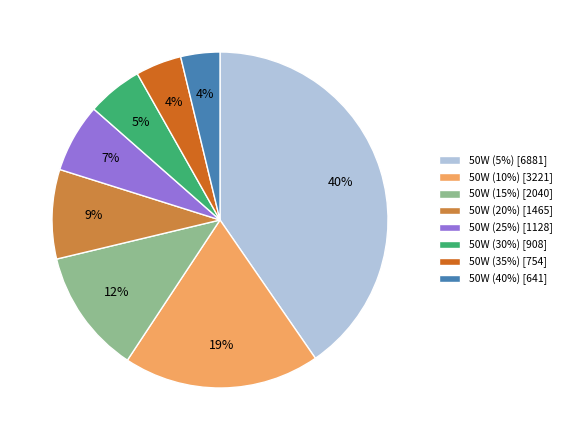

What is the largest slice in the pie chart?

50W (5%)